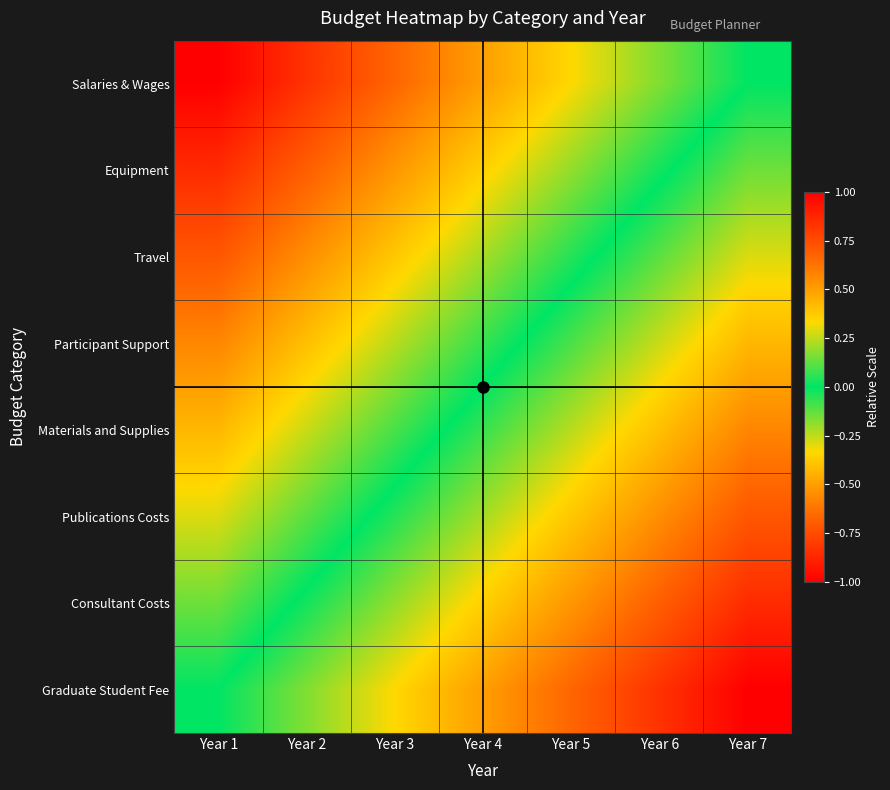

Count the number of categories in the chart.

7